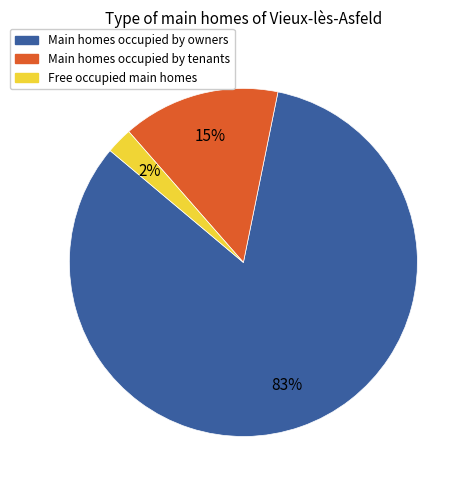

To the nearest percent, what is the average slice percentage?

33%